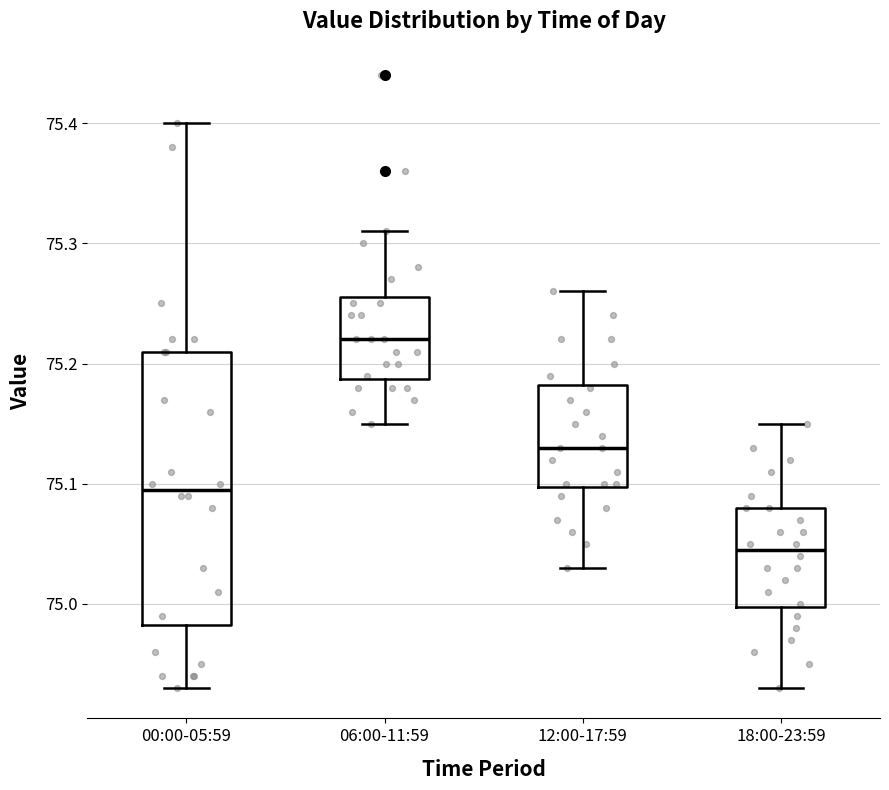

Comparing the boxes themselves (not the whiskers), which one is the tallest?

00:00-05:59